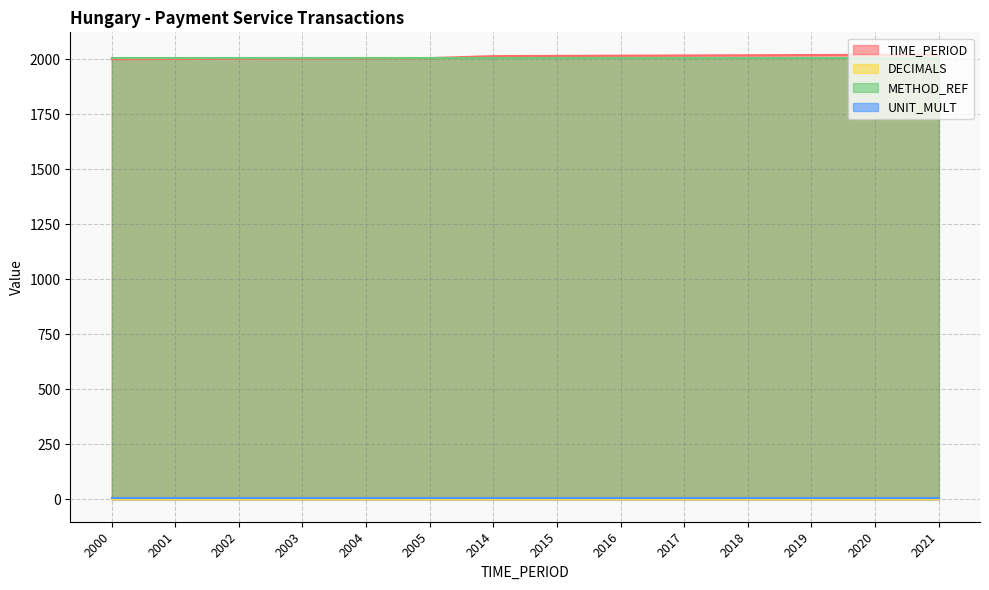

The TIME_PERIOD series shows 2015 at 2015. True or false?

True